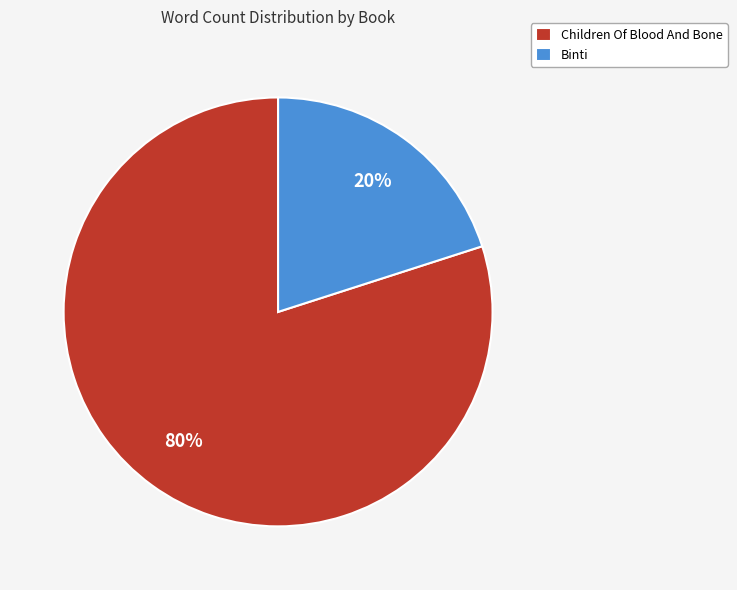

What is the largest slice in the pie chart?

Children Of Blood And Bone